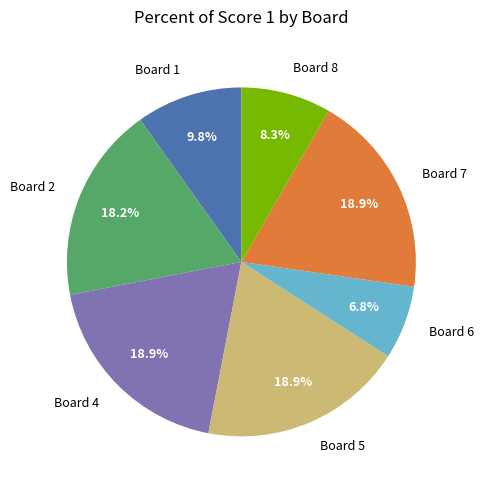

Does Board 6 account for over 50% of the chart?

No